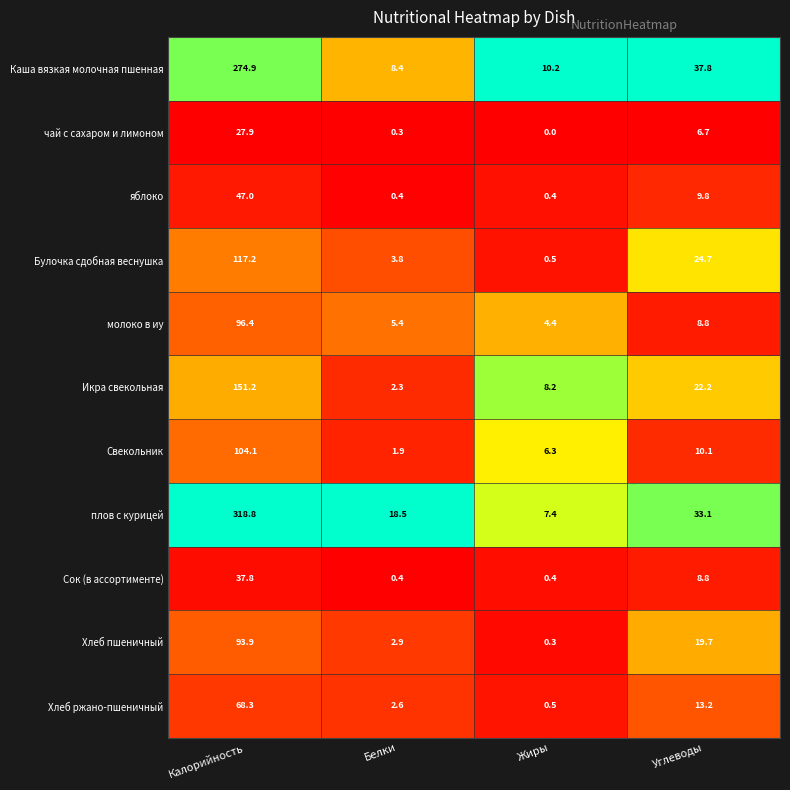

What is the spread (max minus min) of values at Калорийность?

290.9